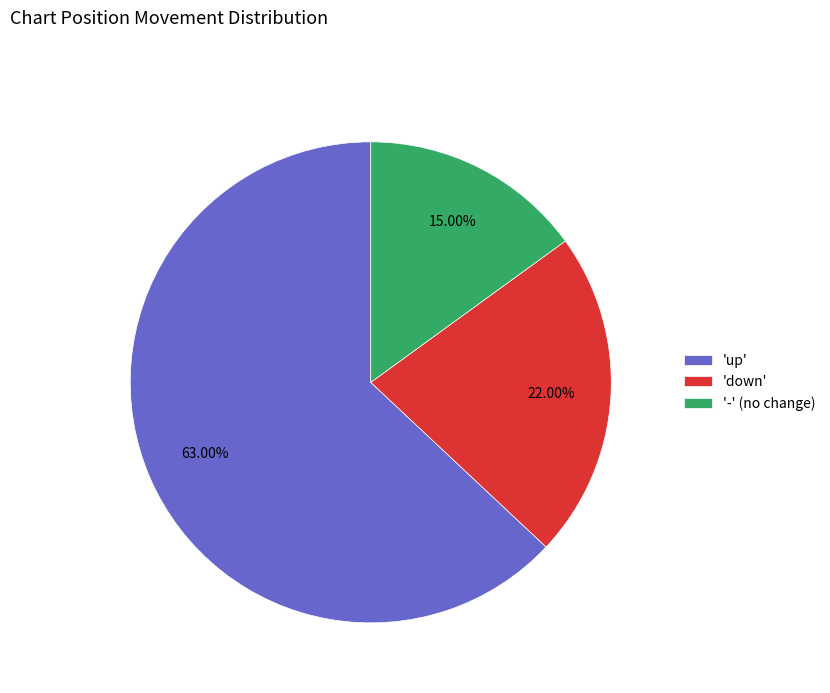

What is the ratio of the value at 'down' to the value at '-' (no change)?

1.5